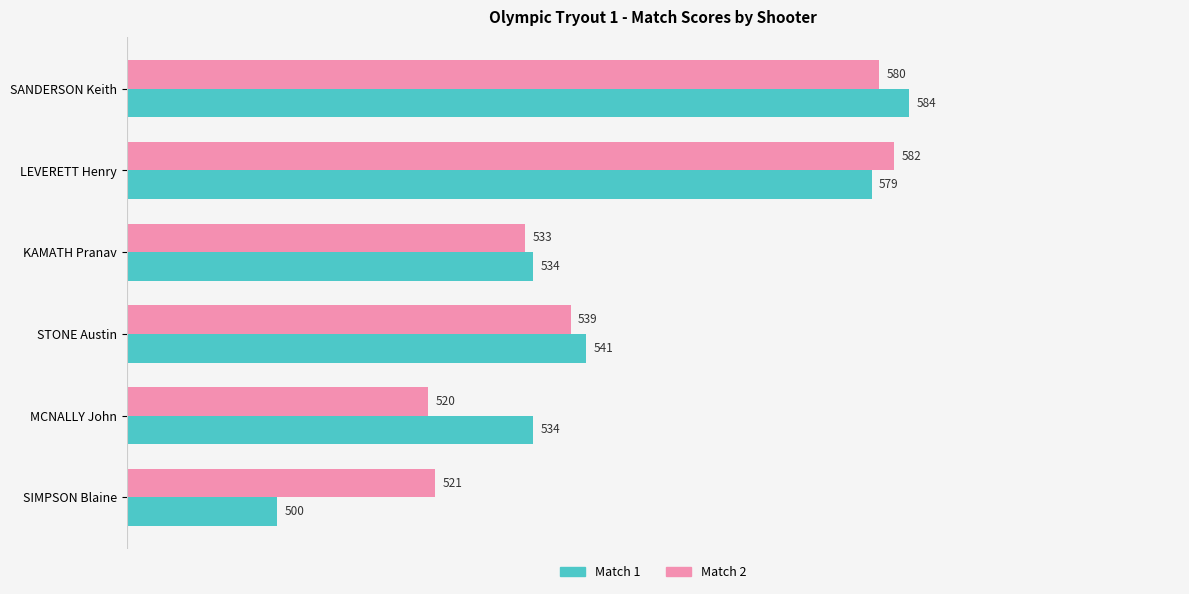

List the series in order of their peak value, highest first.

Match 1, Match 2